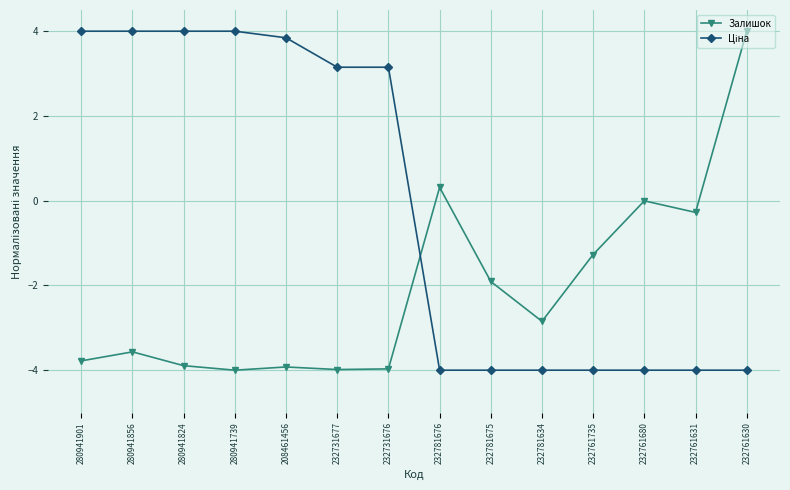

What is the label of the 12th point from the left?

232761680